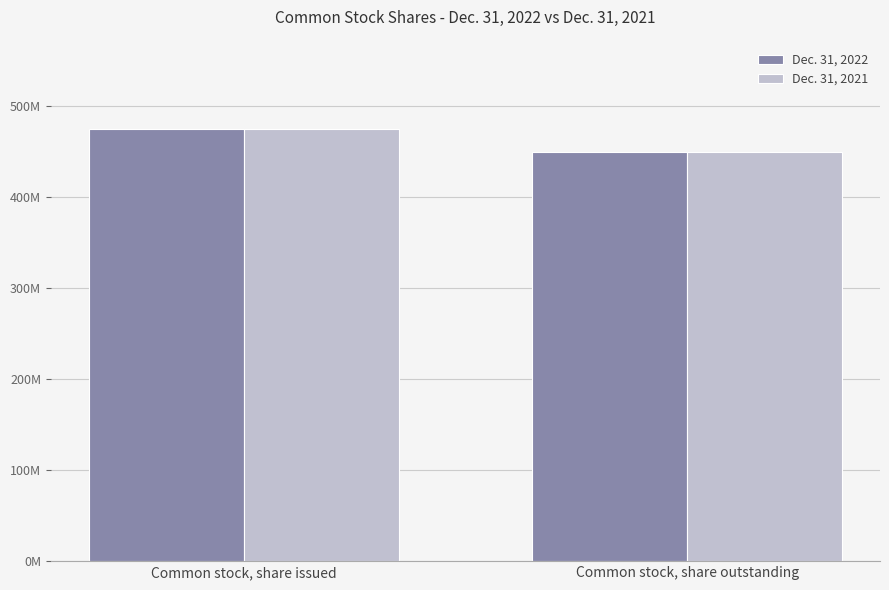

What is the label of the 1st bar from the right?

Common stock, share outstanding